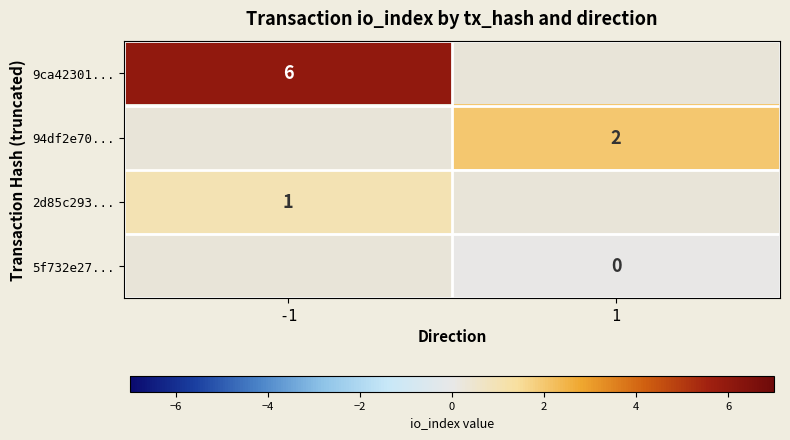

How many categories are shown in the chart?

2